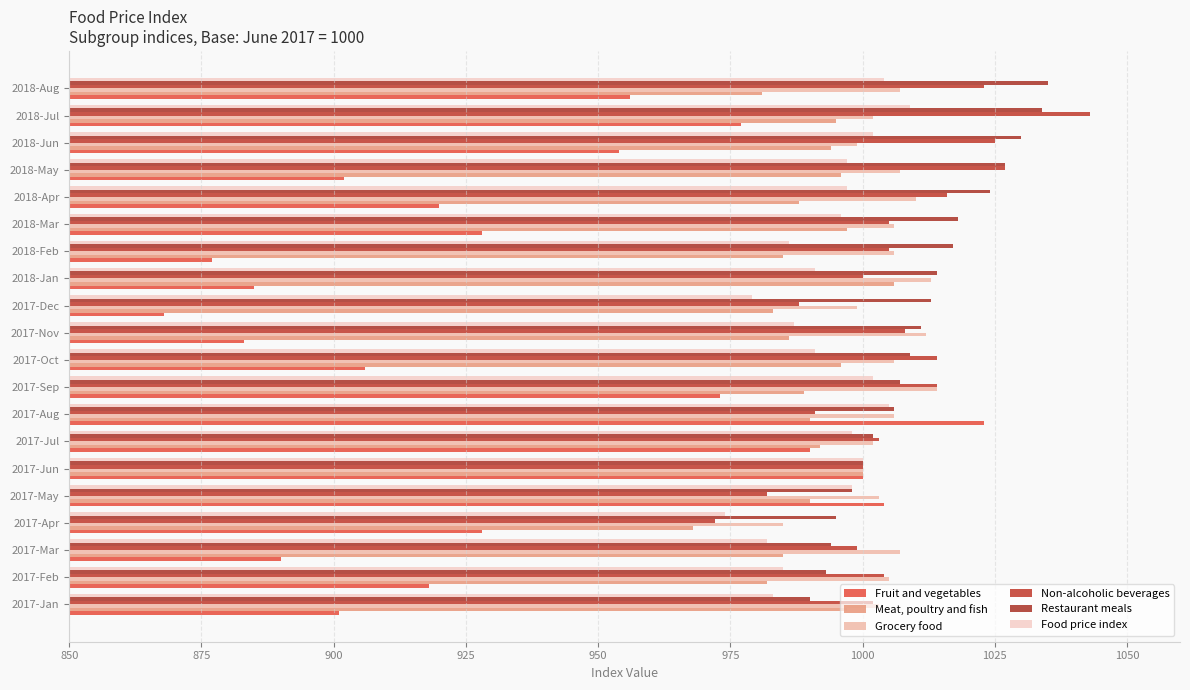

Count the number of categories in the chart.

20